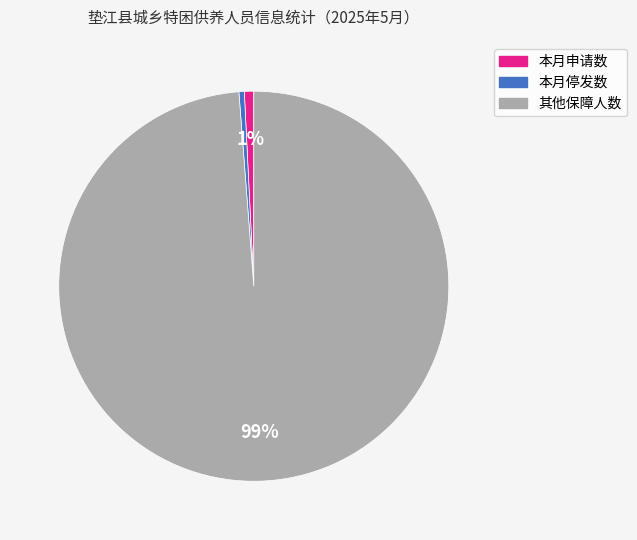

Is there any slice that represents more than half of the pie?

Yes